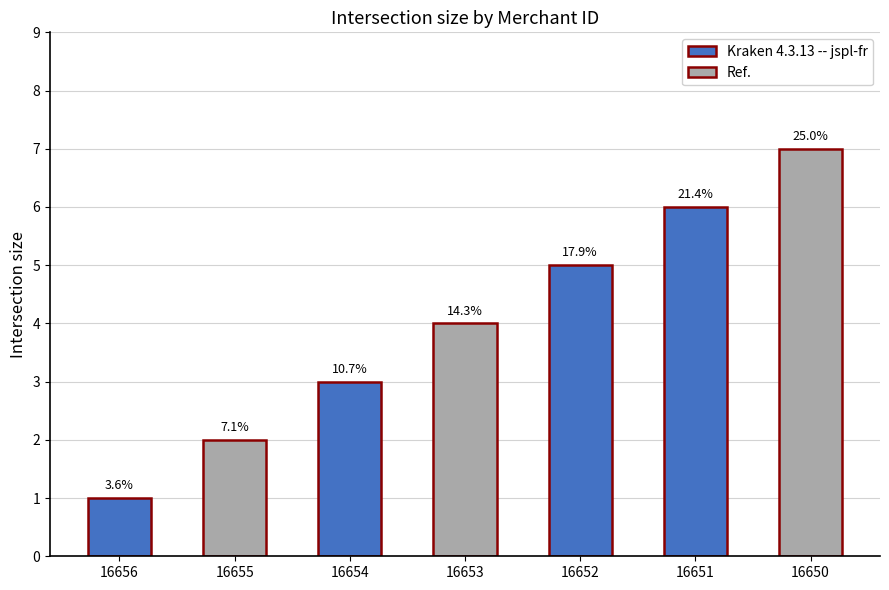

Does the chart contain any negative values?

No